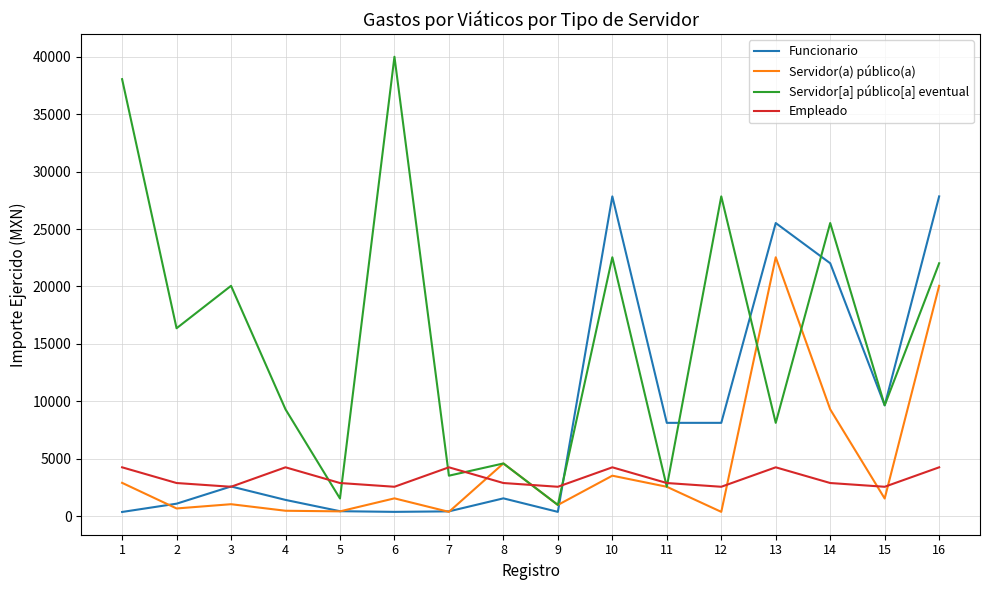

List the series in order of their peak value, highest first.

Servidor[a] público[a] eventual, Funcionario, Servidor(a) público(a), Empleado